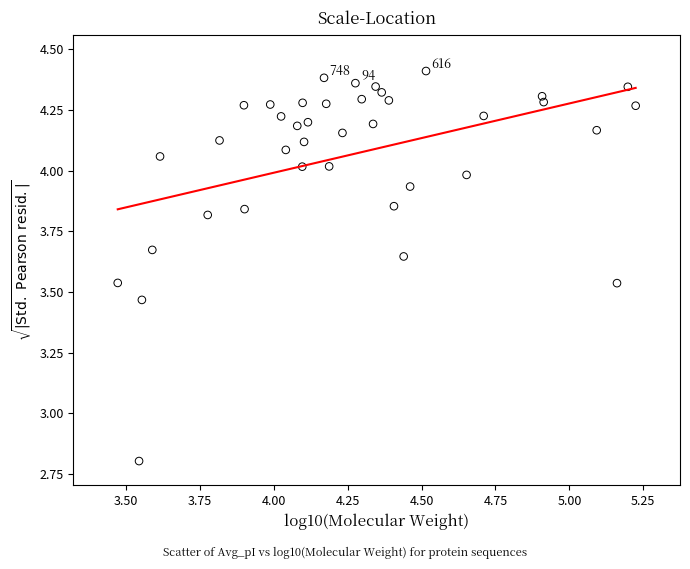

What is the range of X values (max minus min)?

1.8